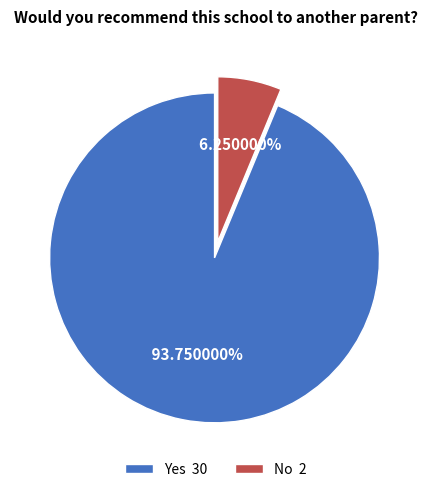

Which category has the smallest portion of the pie?

No